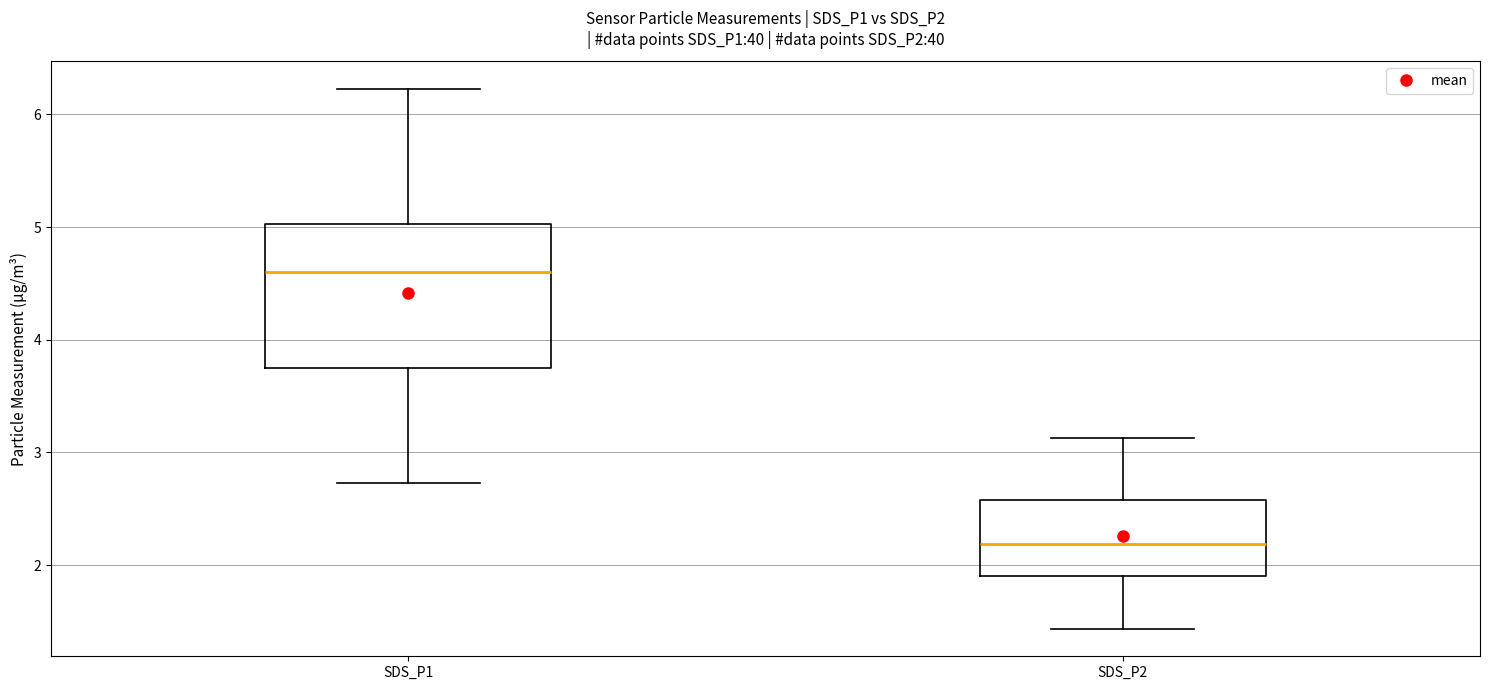

Which box's median line is the highest?

SDS_P1